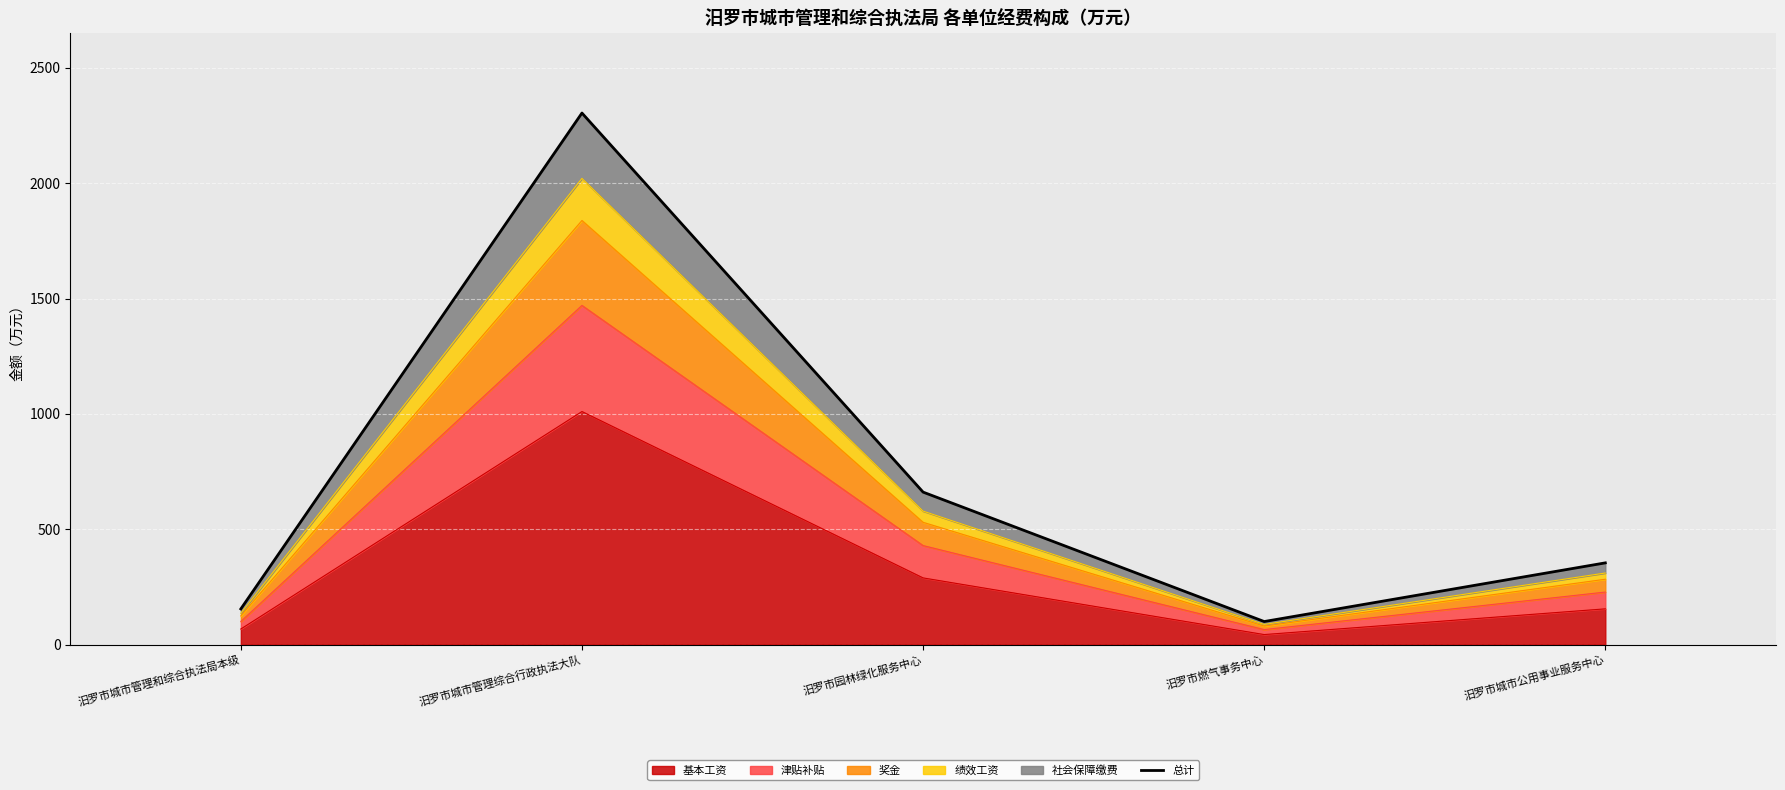

How many lines are shown in the chart?

1